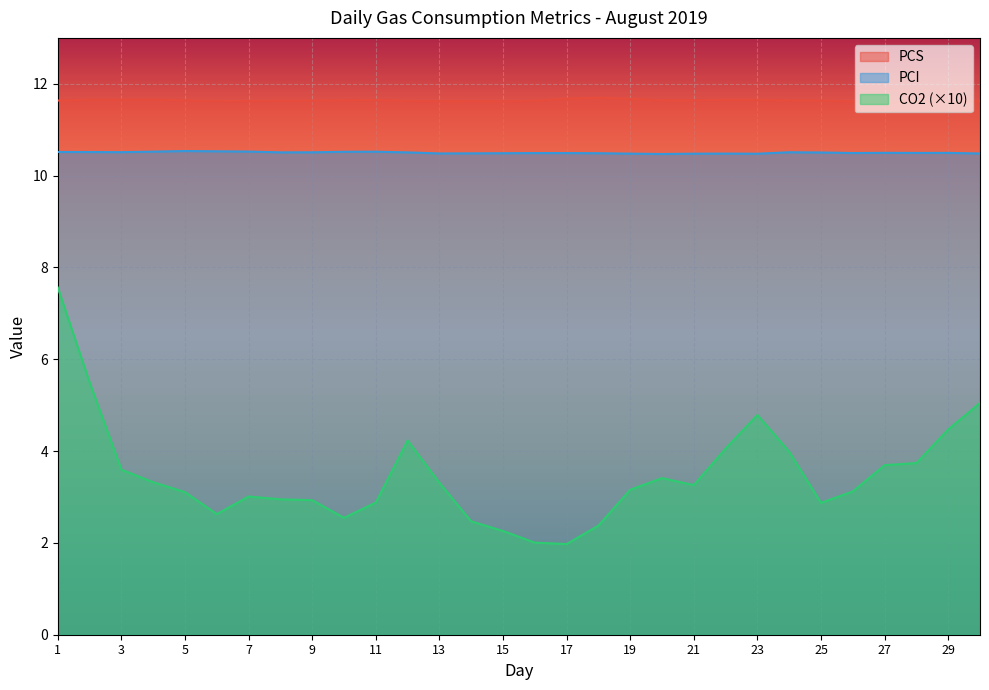

At which label does PCI reach its peak?

5